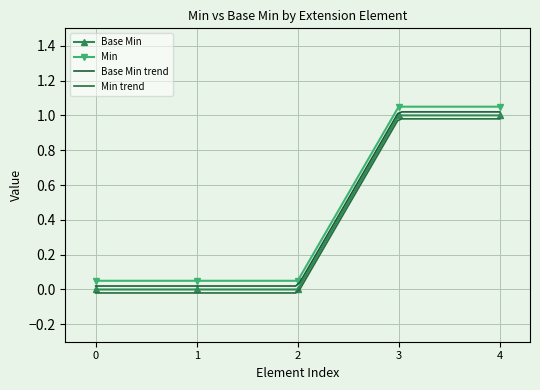

Reading left to right, transcribe all the data shown in this chart.

Base Min: Extension=0.0	Extension.id=0.0	Extension.extension=0.0	Extension.url=1.0	Extension.value[x]=1.0
Min: Extension=0.1	Extension.id=0.1	Extension.extension=0.1	Extension.url=1.1	Extension.value[x]=1.1